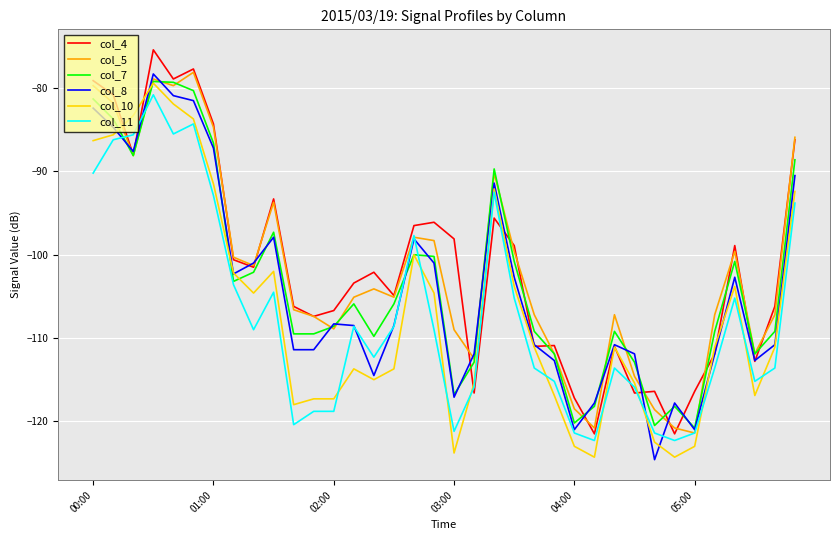

What is the maximum value for col_11?

-80.8